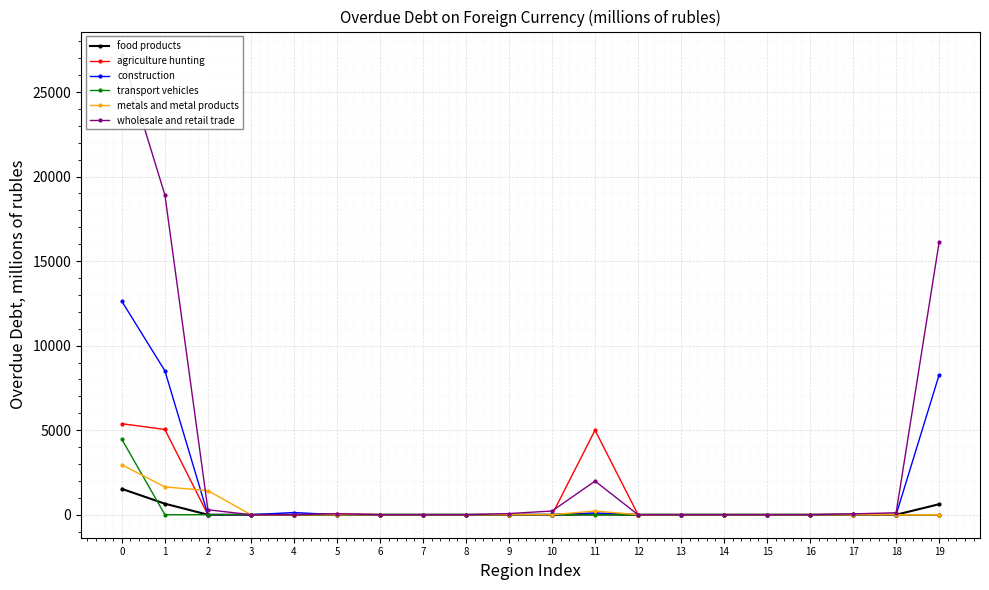

Is it true that transport vehicles equals -2614 at 17?

False